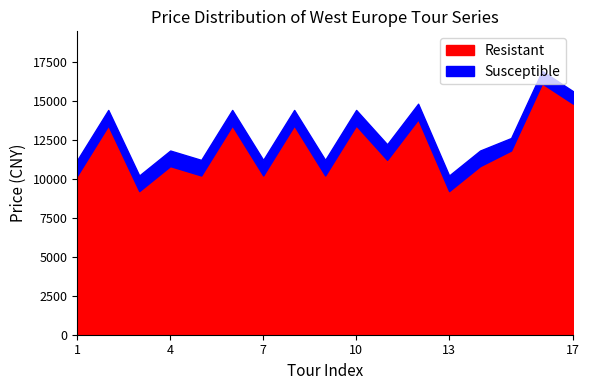

What is the greatest value displayed?

16900